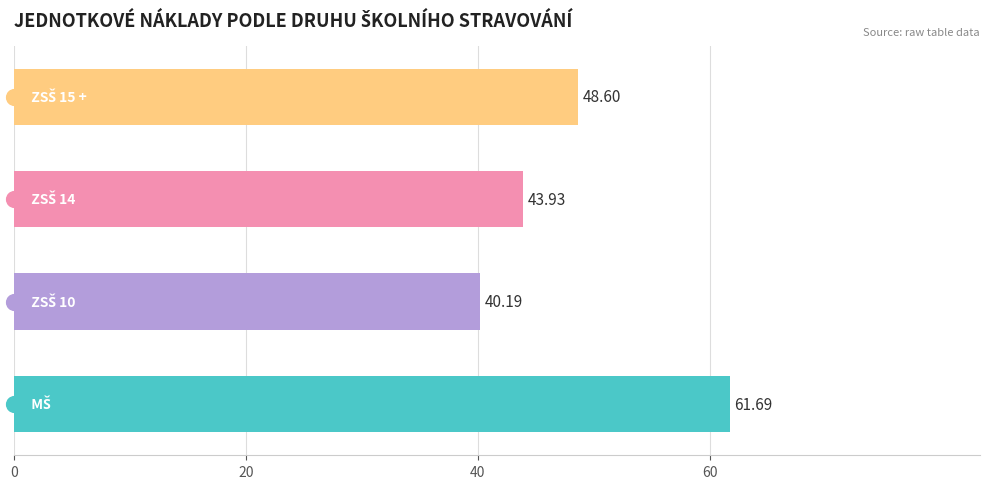

What is the ratio of the value at 20 to the value at 40?

0.9